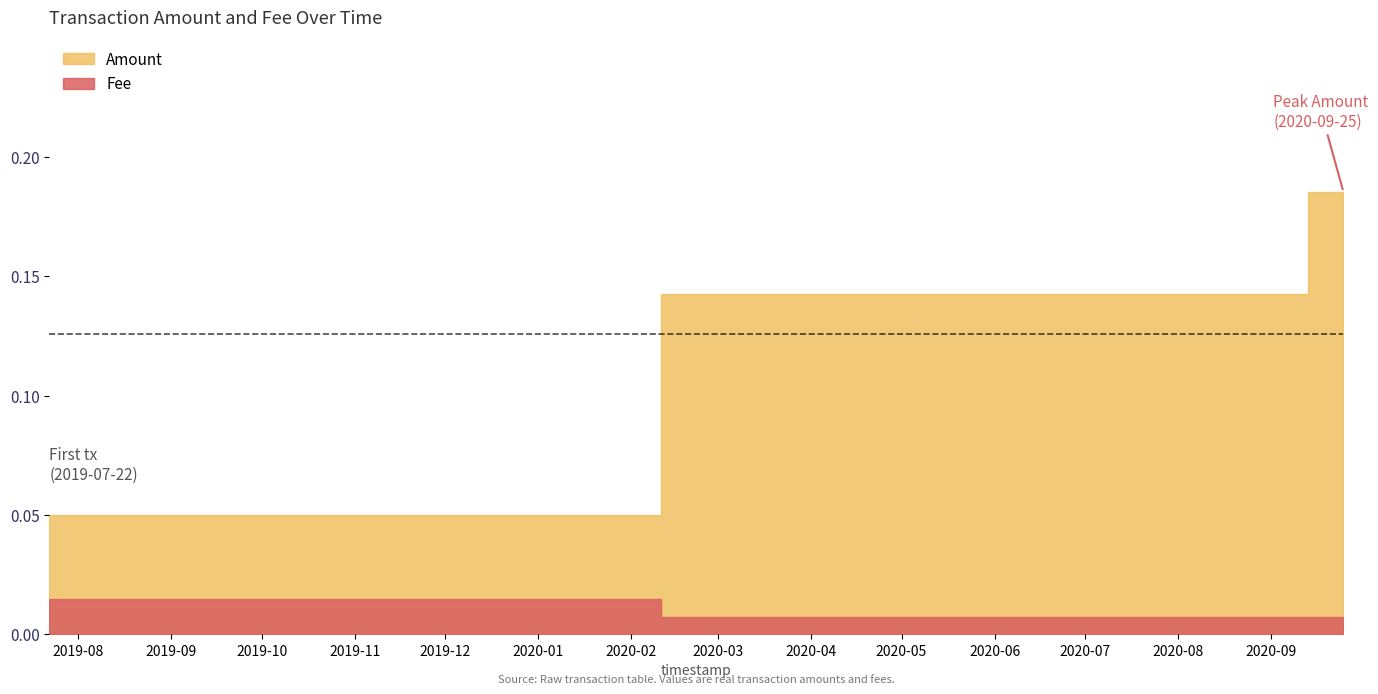

The Fee series shows 0.0 at 2019-07-22 09:30:26. True or false?

False